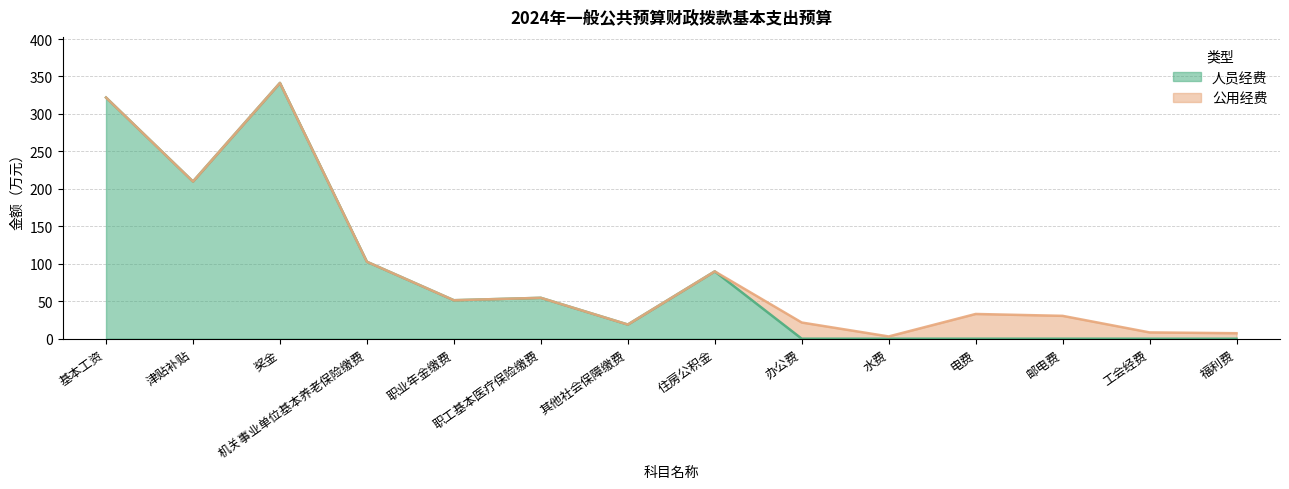

Where is the first local minimum?

津贴补贴